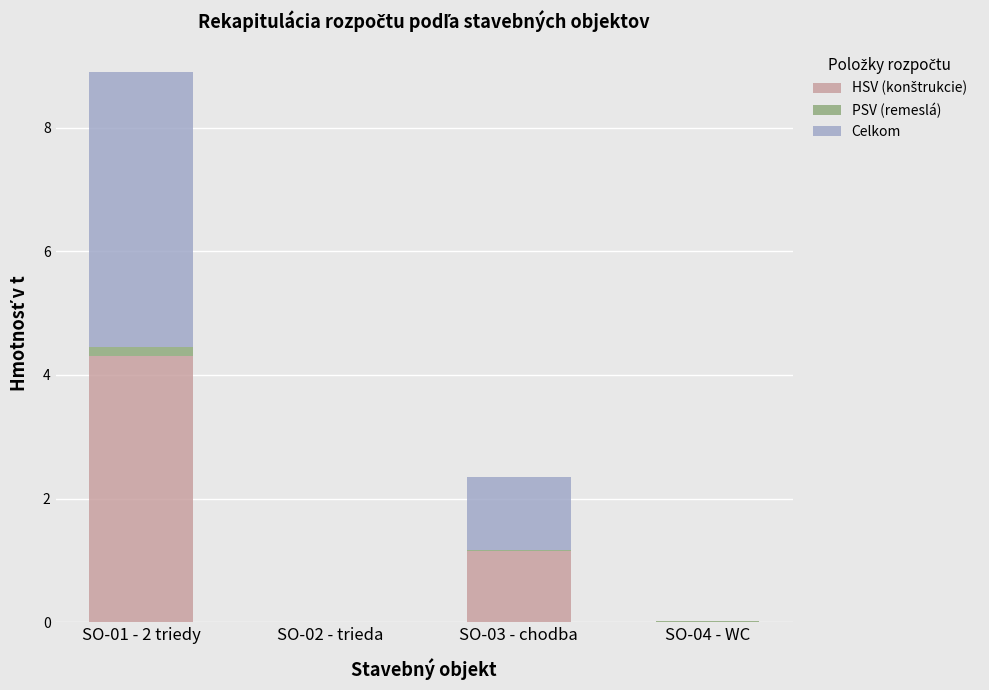

At which category is the sum across all series the highest?

SO-01 - 2 triedy